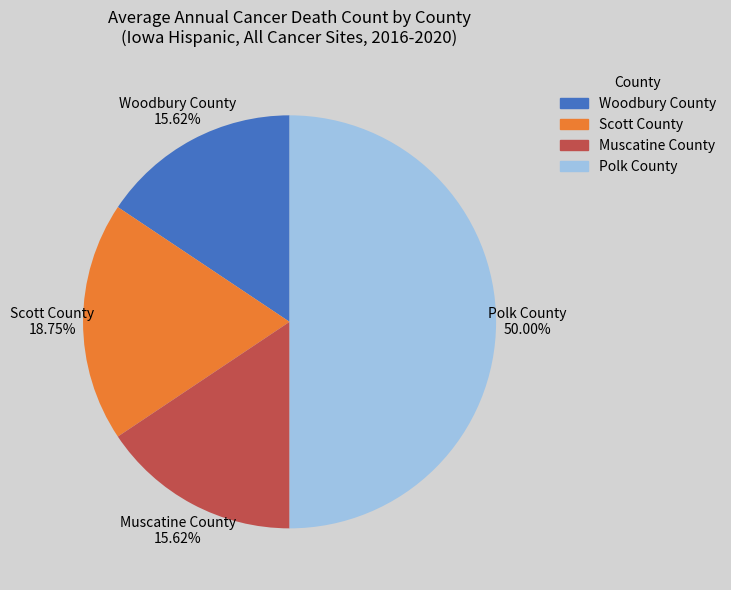

Approximately how many times larger is the value at Scott County compared to Woodbury County?

1.2